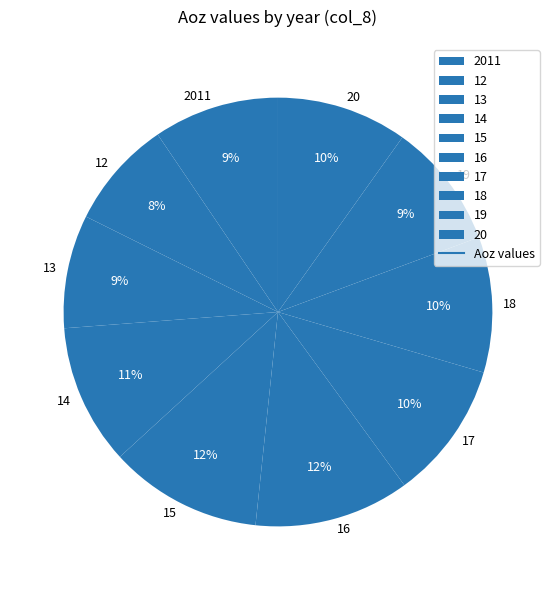

To the nearest percent, what portion does 18 represent?

10%